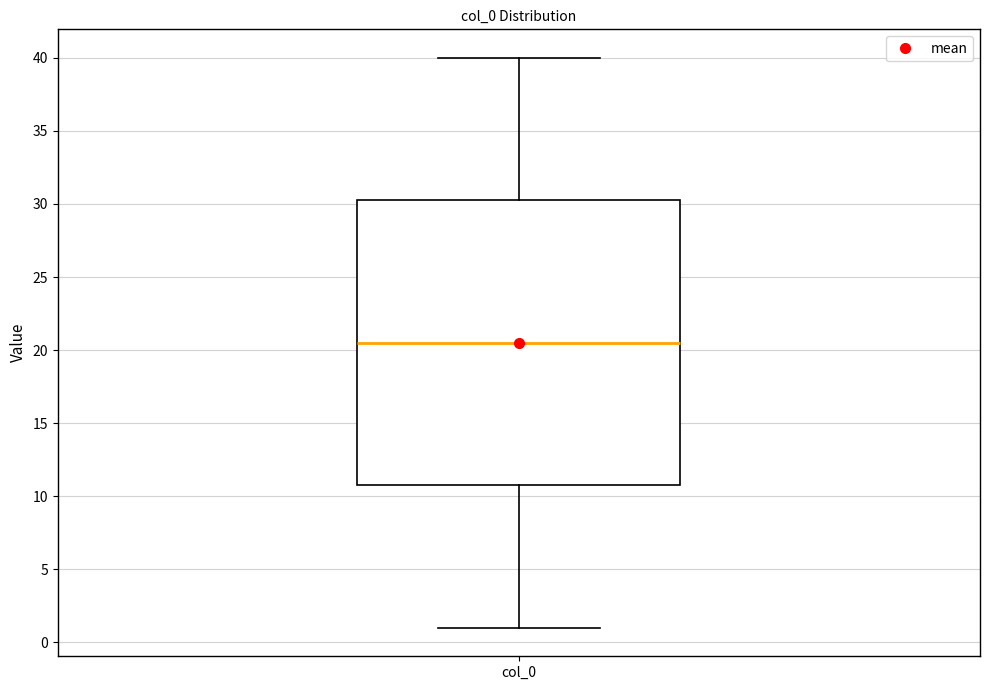

Transcribe this box plot: give where the median line is, the range the box spans, and where the two whiskers end, as read against the y-axis. The values are not printed on the chart, so give them approximately, as read against the axis.

median 20.5, box 11.0 to 30.5, whiskers 1.0 to 40.0